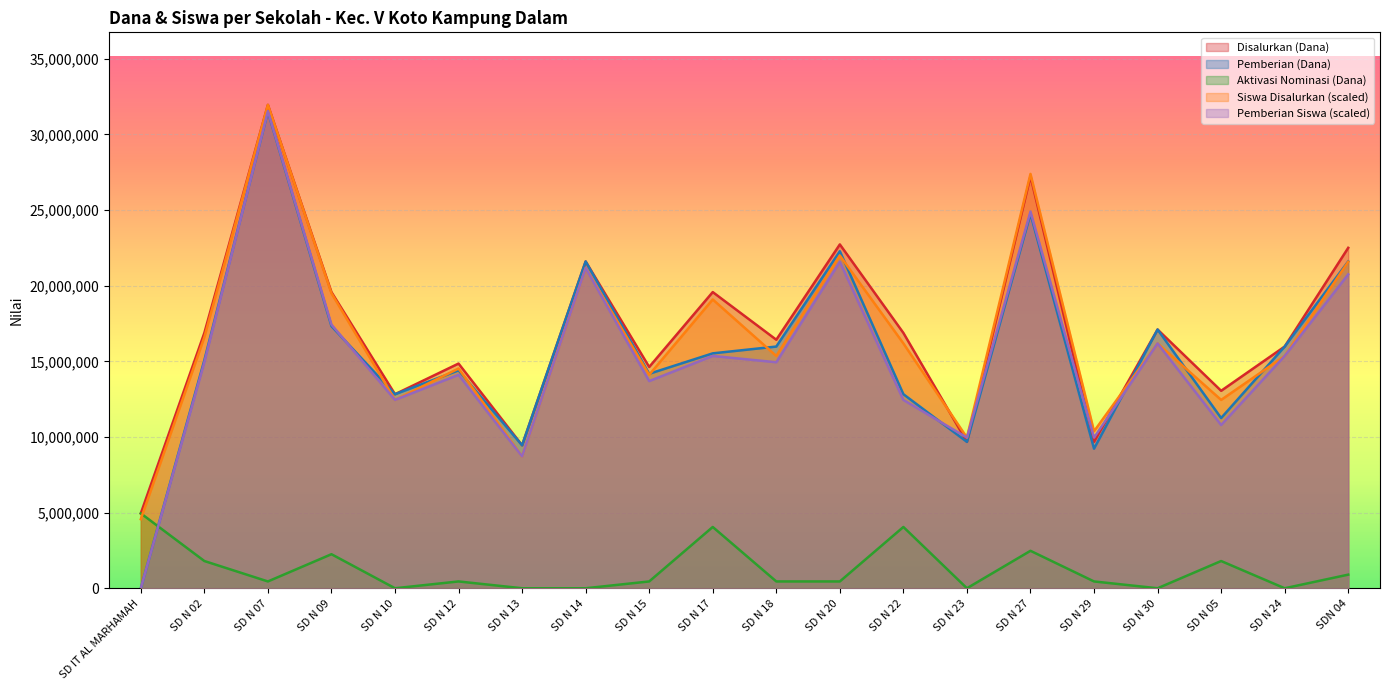

The value of Pemberian (Dana) at SDN 04 is 13746819.1. True or false?

False